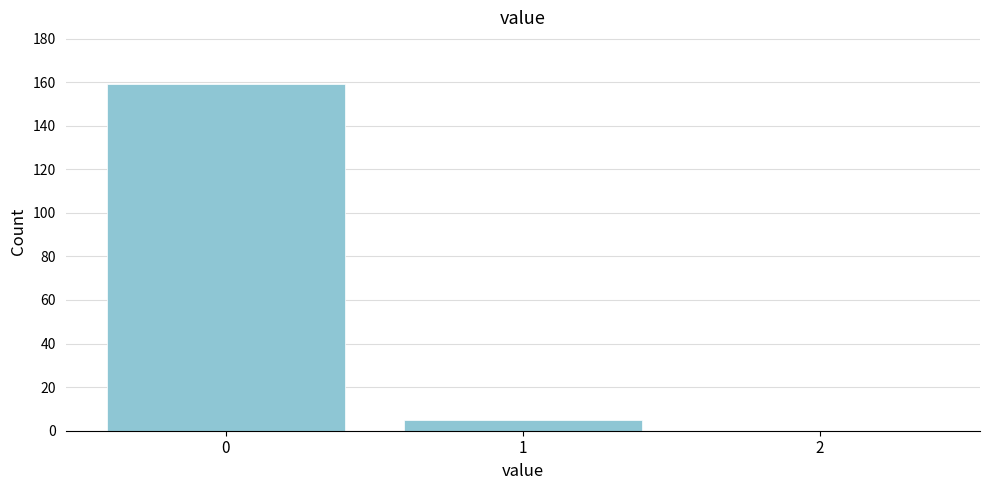

Reading left to right, list every bar in this chart as the range it spans on the x-axis followed by its height. The values are not printed on the chart, so give them approximately, as read against the axis.

-0.5 to 0.5: 160
0.5 to 1.5: 6
1.5 to 2.5: 0